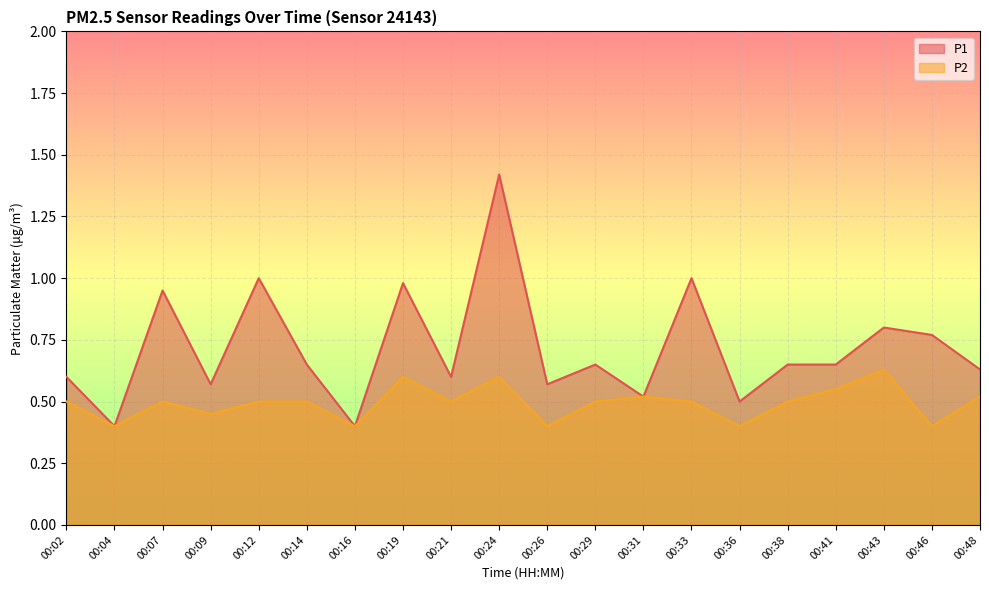

True or false: P2 has more than 1 interior local peaks.

True